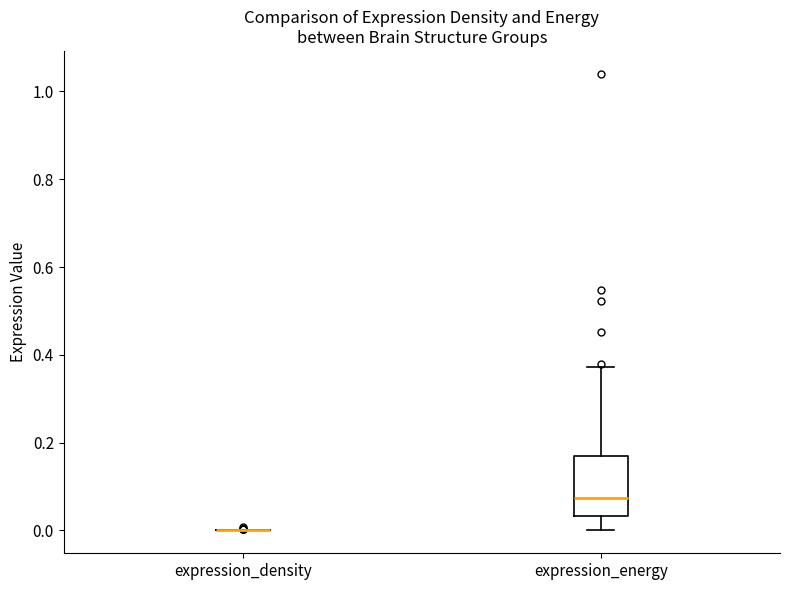

Reading left to right, read every box against the y-axis: the position of its median line, the range the box covers, and the ends of its whiskers. The values are not printed on the chart, so give them approximately, as read against the axis.

expression_density: box collapsed to a line at 0.00, whiskers 0.00 to 0.00
expression_energy: median 0.08, box 0.04 to 0.18, whiskers 0.00 to 0.38